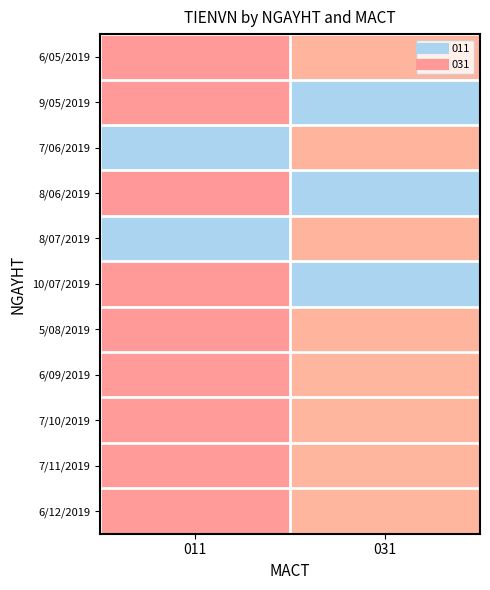

At how many categories does at least one series exceed 10140052?

2